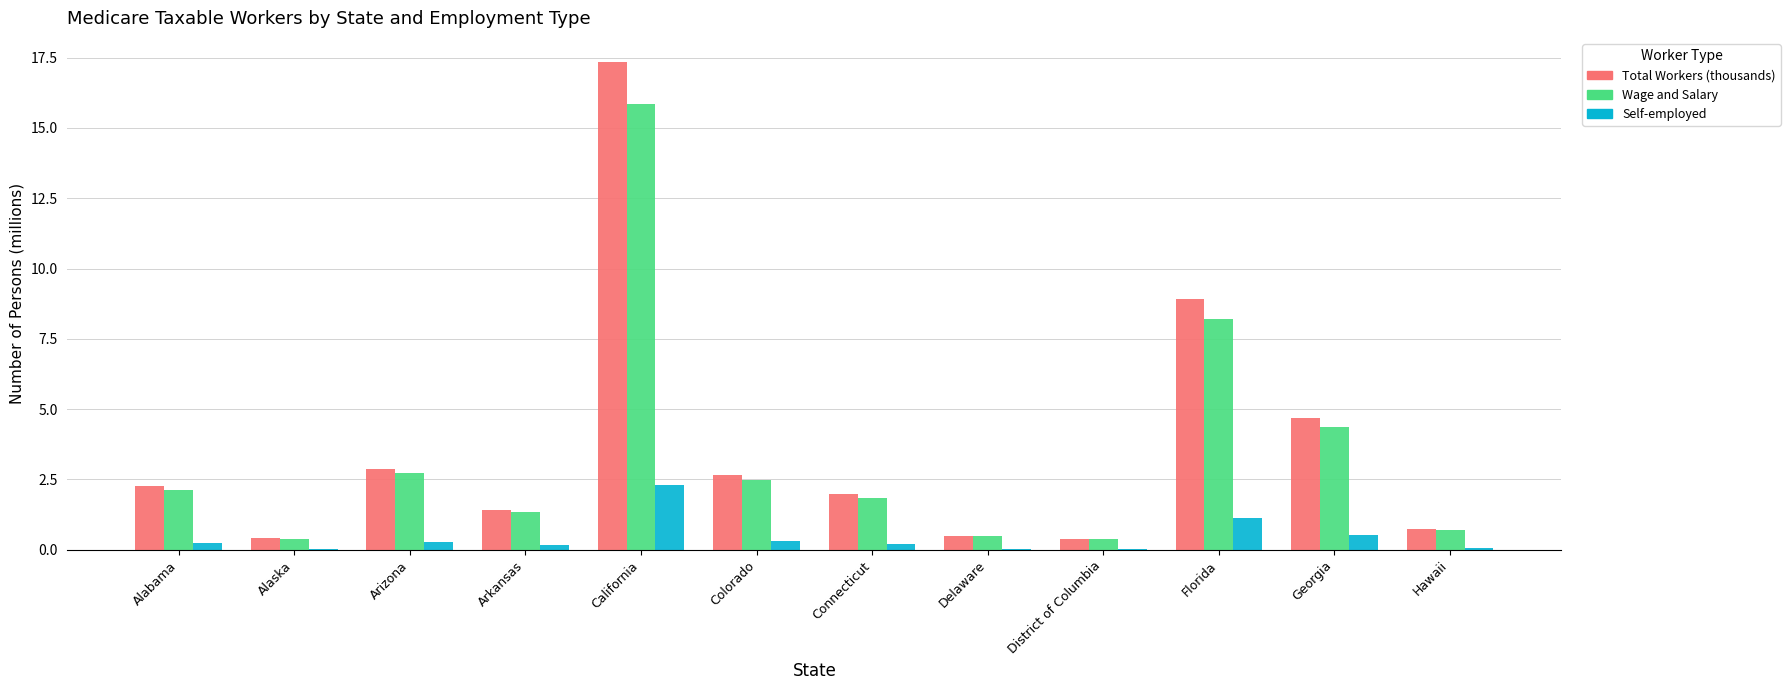

The value of Self-employed at California is 3.4. True or false?

False